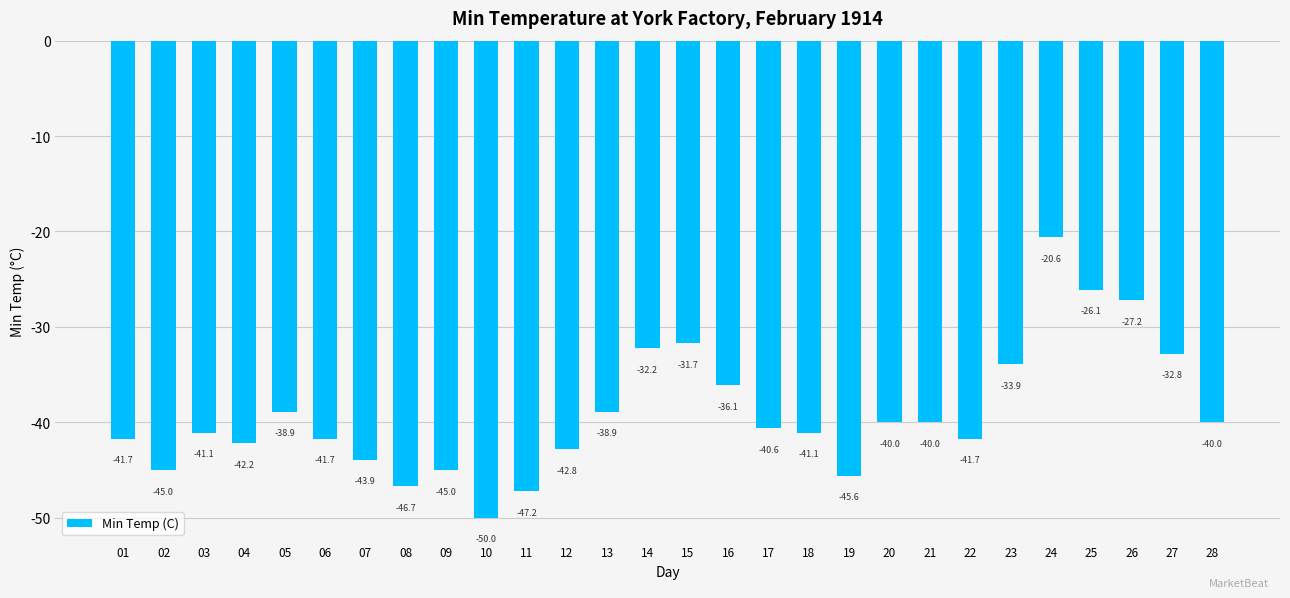

The value at 21 is -14.7. True or false?

False